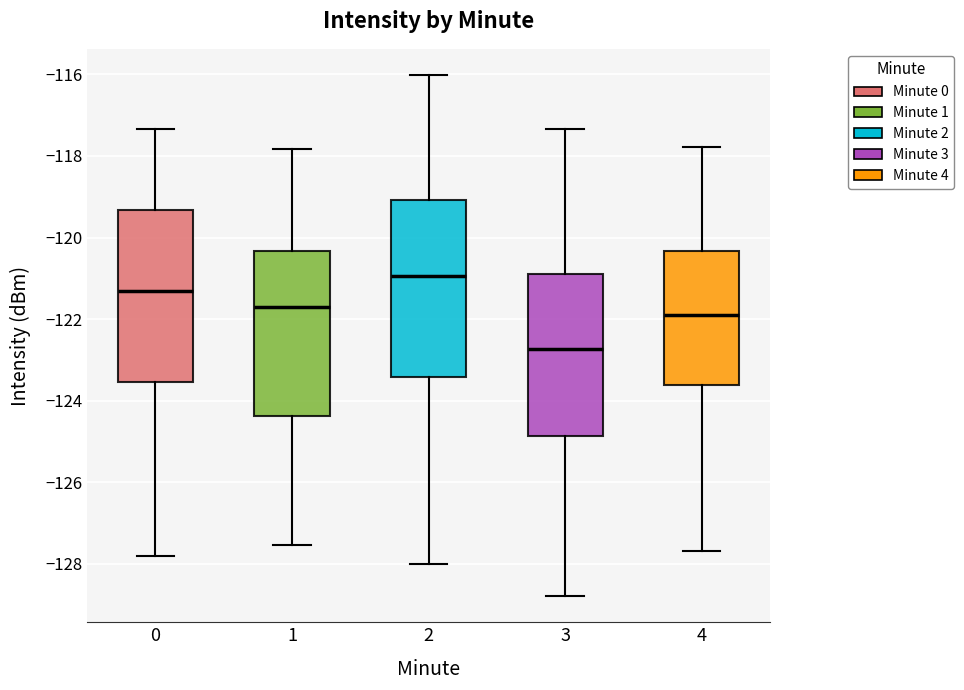

Which box's median line is the highest?

2